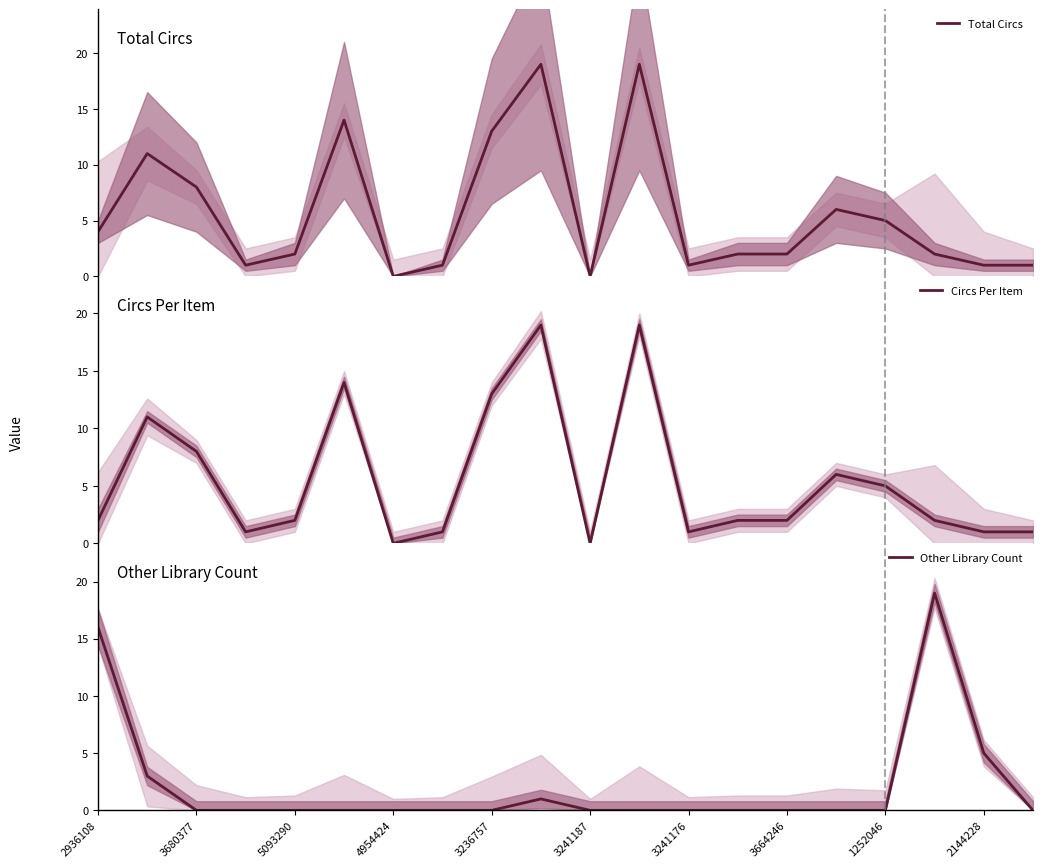

What is the maximum value for Total Circs?

19